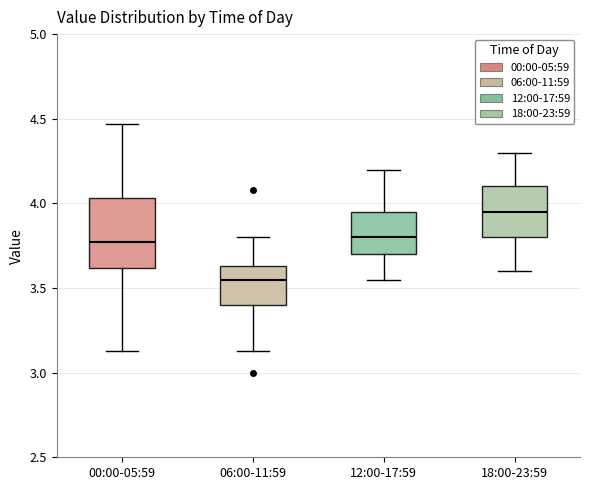

Where does the lower whisker of the box for 06:00-11:59 end on the y-axis? The values are not printed on the chart, so give them approximately, as read against the axis.

3.15